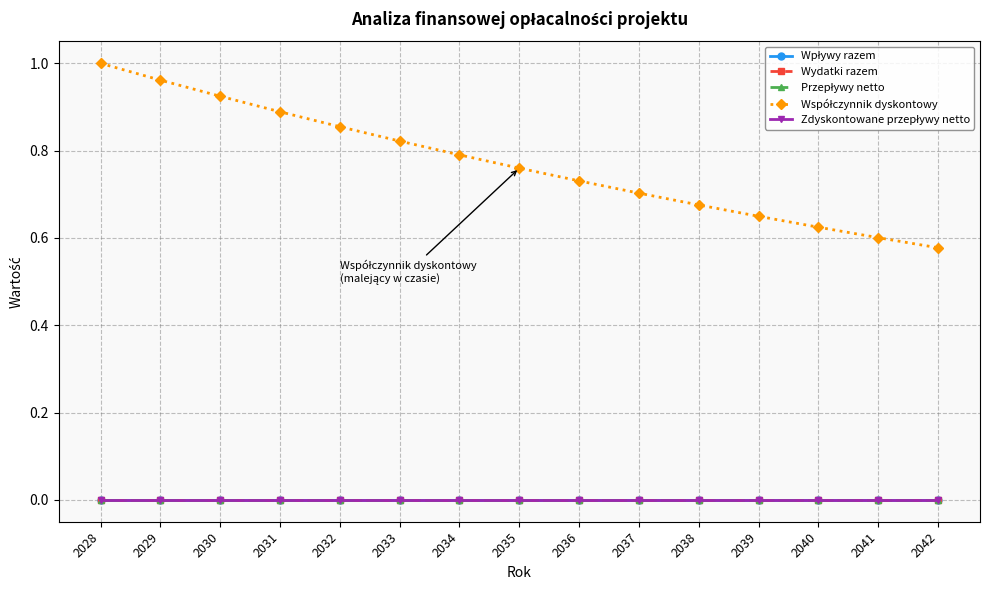

Rank the series by their maximum value, from lowest to highest.

Wpływy razem, Wydatki razem, Przepływy netto, Zdyskontowane przepływy netto, Współczynnik dyskontowy